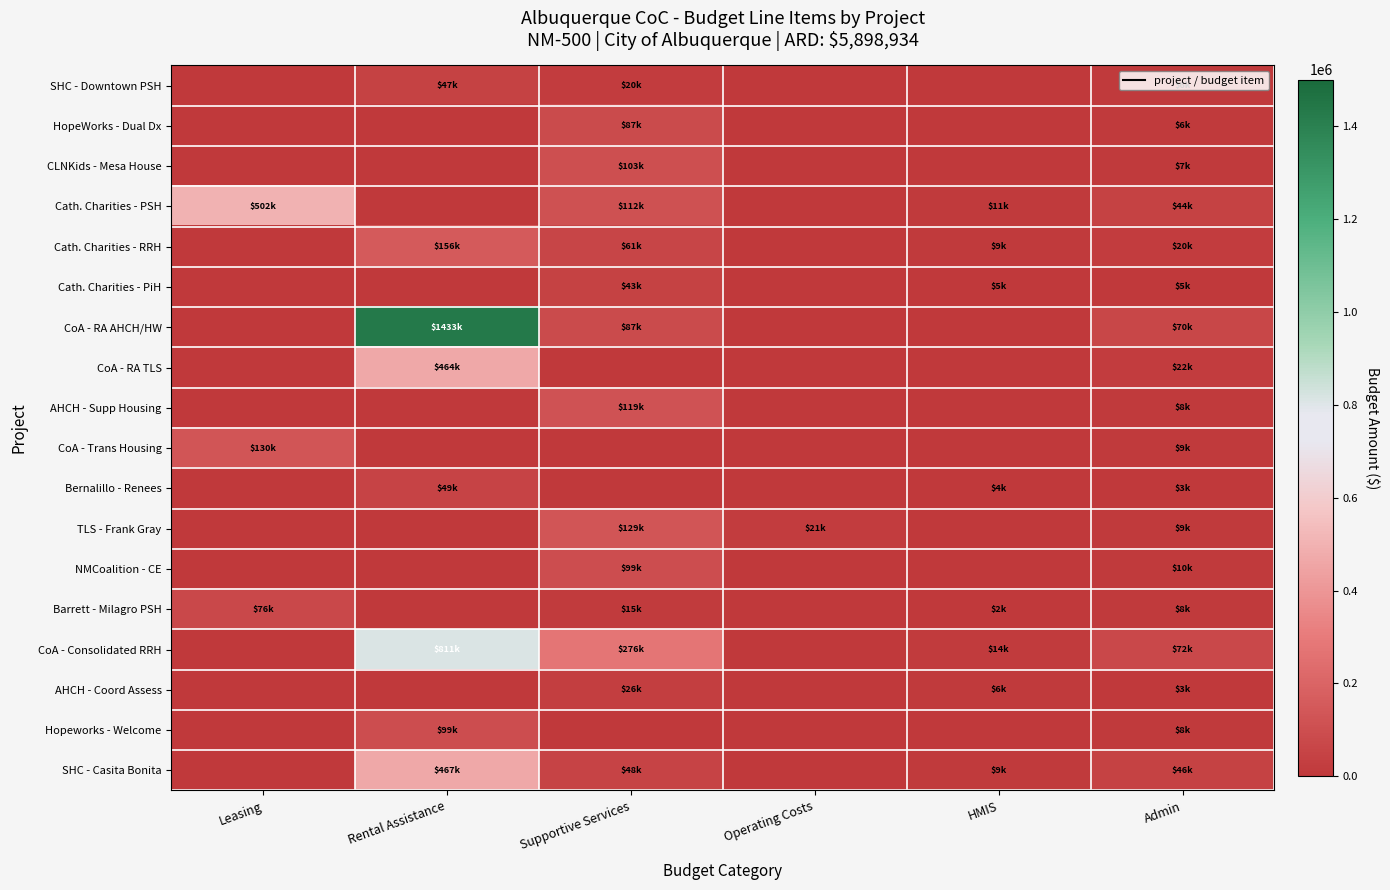

Reading right to left, extract all data points from this chart.

SHC - Downtown PSH: Admin=6410	HMIS=0	Operating Costs=0	Supportive Services=19940	Rental Assistance=46800	Leasing=0
HopeWorks - Dual Dx: Admin=6064	HMIS=0	Operating Costs=0	Supportive Services=86636	Rental Assistance=0	Leasing=0
CLNKids - Mesa House: Admin=7000	HMIS=0	Operating Costs=0	Supportive Services=102844	Rental Assistance=0	Leasing=0
Cath. Charities - PSH: Admin=44198	HMIS=11000	Operating Costs=0	Supportive Services=111960	Rental Assistance=0	Leasing=502421
Cath. Charities - RRH: Admin=20175	HMIS=9000	Operating Costs=0	Supportive Services=61346	Rental Assistance=156204	Leasing=0
Cath. Charities - PiH: Admin=4700	HMIS=5000	Operating Costs=0	Supportive Services=42650	Rental Assistance=0	Leasing=0
CoA - RA AHCH/HW: Admin=70048	HMIS=0	Operating Costs=0	Supportive Services=86796	Rental Assistance=1433388	Leasing=0
CoA - RA TLS: Admin=22205	HMIS=0	Operating Costs=0	Supportive Services=0	Rental Assistance=464340	Leasing=0
AHCH - Supp Housing: Admin=8350	HMIS=0	Operating Costs=0	Supportive Services=119291	Rental Assistance=0	Leasing=0
CoA - Trans Housing: Admin=9092	HMIS=0	Operating Costs=0	Supportive Services=0	Rental Assistance=0	Leasing=129890
Bernalillo - Renees: Admin=3372	HMIS=3500	Operating Costs=0	Supportive Services=0	Rental Assistance=49260	Leasing=0
TLS - Frank Gray: Admin=9000	HMIS=0	Operating Costs=21453	Supportive Services=129468	Rental Assistance=0	Leasing=0
NMCoalition - CE: Admin=9875	HMIS=0	Operating Costs=0	Supportive Services=98983	Rental Assistance=0	Leasing=0
Barrett - Milagro PSH: Admin=8000	HMIS=2000	Operating Costs=0	Supportive Services=15296	Rental Assistance=0	Leasing=75687
CoA - Consolidated RRH: Admin=72215	HMIS=13600	Operating Costs=0	Supportive Services=276089	Rental Assistance=810624	Leasing=0
AHCH - Coord Assess: Admin=3233	HMIS=6000	Operating Costs=0	Supportive Services=26337	Rental Assistance=0	Leasing=0
Hopeworks - Welcome: Admin=7960	HMIS=0	Operating Costs=0	Supportive Services=0	Rental Assistance=98520	Leasing=0
SHC - Casita Bonita: Admin=46138	HMIS=8762	Operating Costs=0	Supportive Services=48438	Rental Assistance=467376	Leasing=0